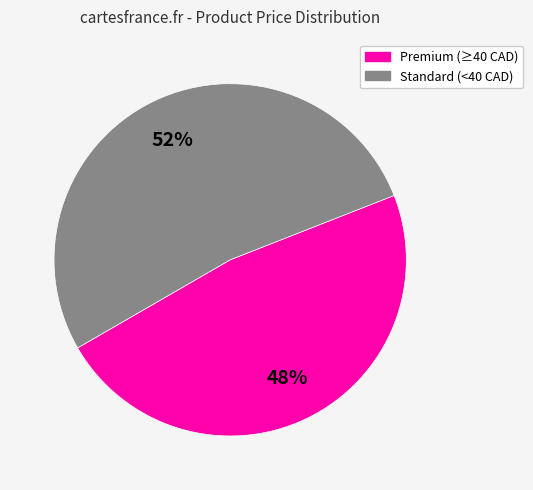

To the nearest percent, what percentage of the pie is Standard (<40 CAD)?

52%